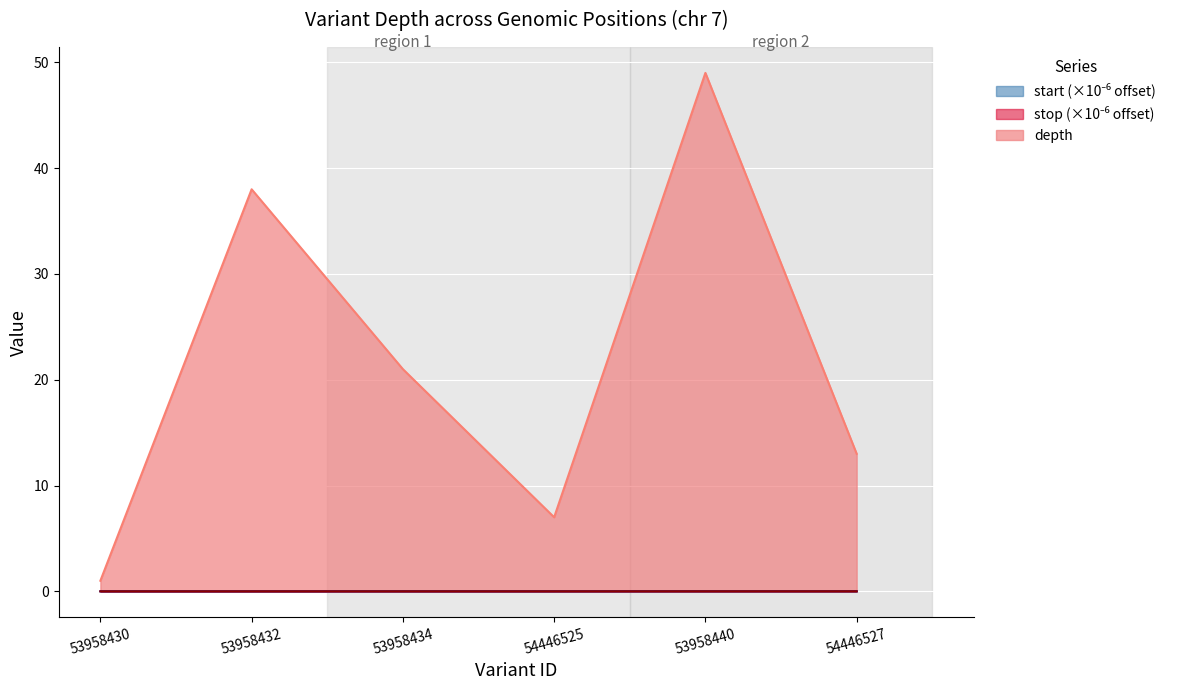

At 53958430, list the series in order from largest to smallest.

depth, start, stop